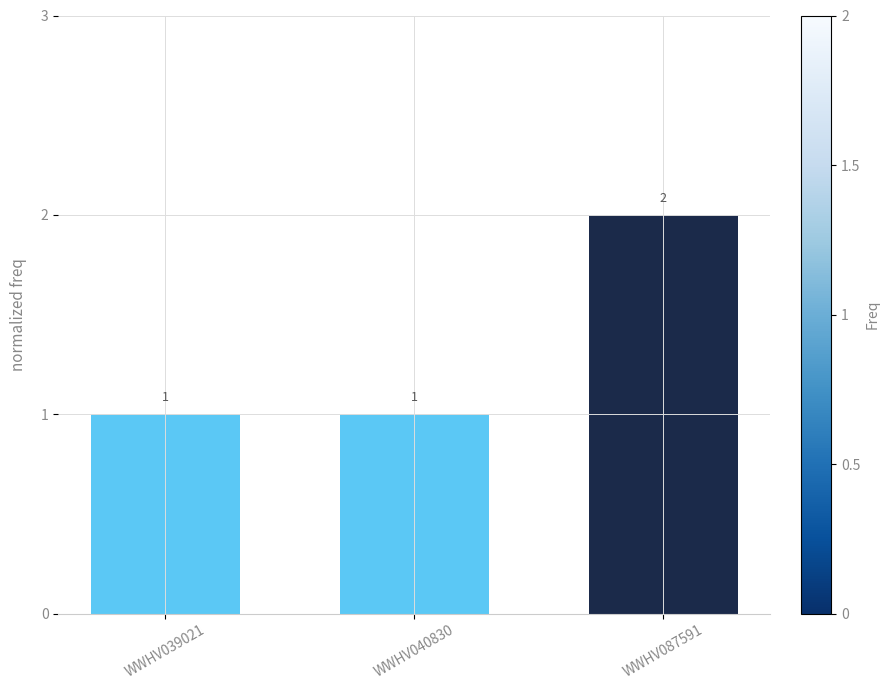

How many values are between 1 and 2?

3